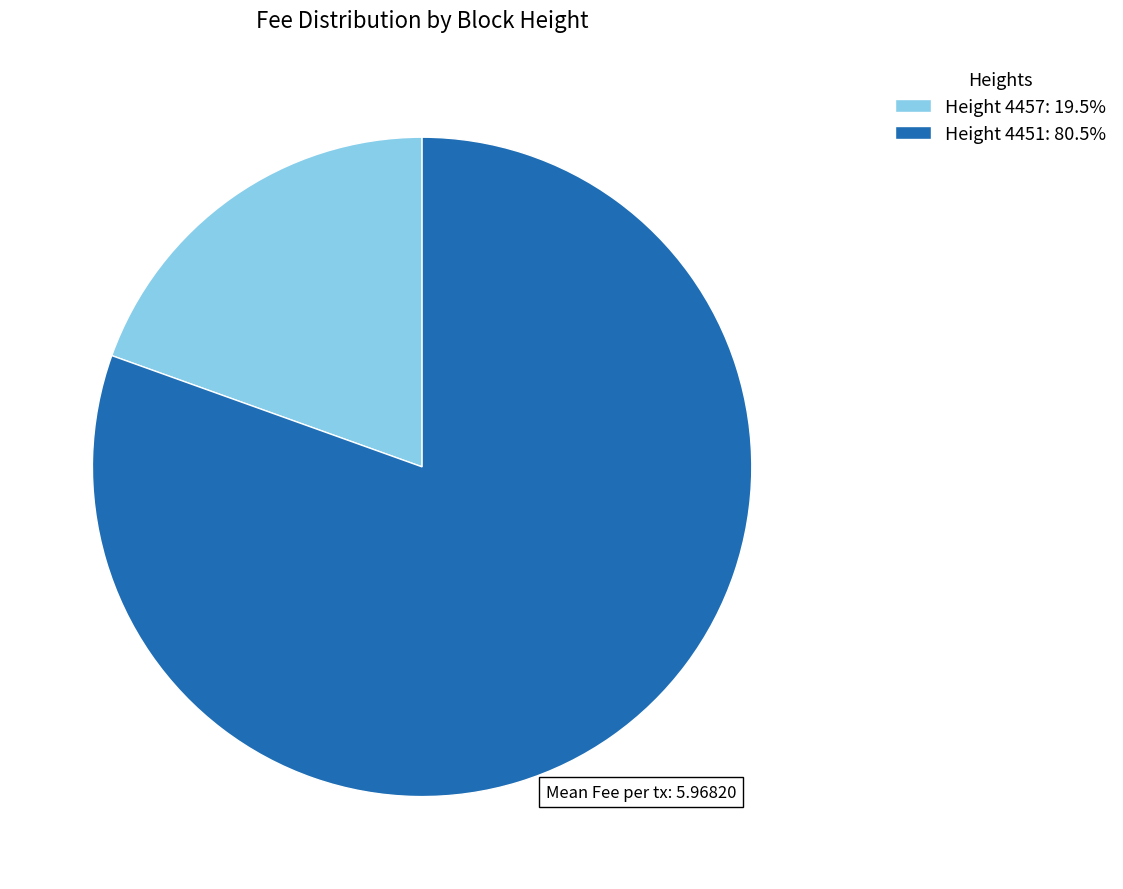

How many segments does this pie chart have?

2